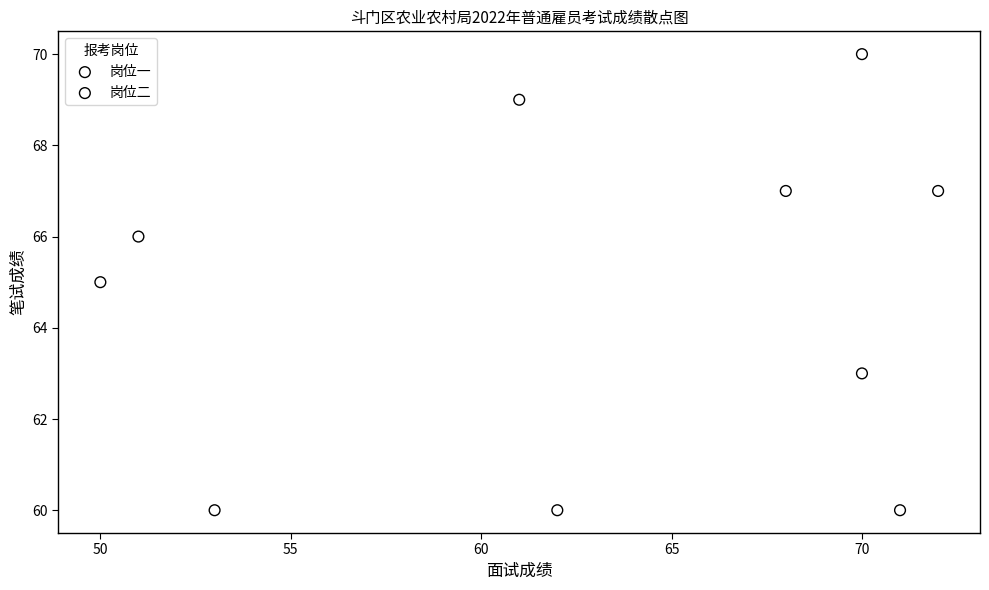

Which series contains the highest Y value?

岗位一